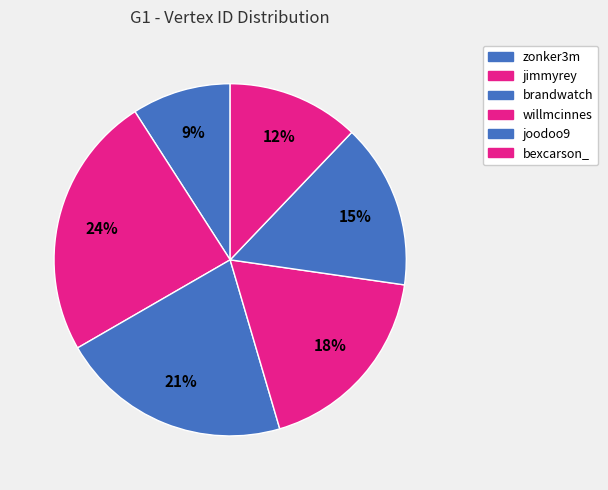

How many slices are in this pie chart?

6